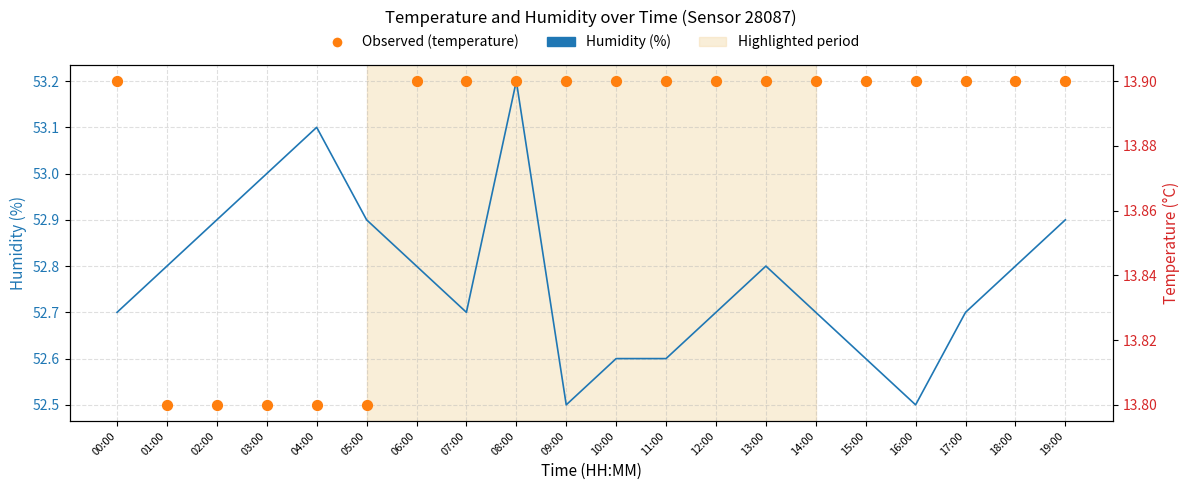

What are all the series names shown in the legend?

Humidity (%), Observed (temperature)